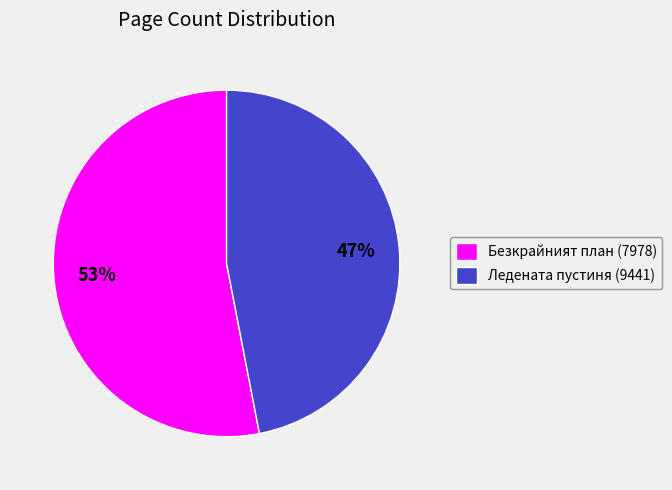

True or false: Безкрайният план (7978) accounts for 41% of the total.

False